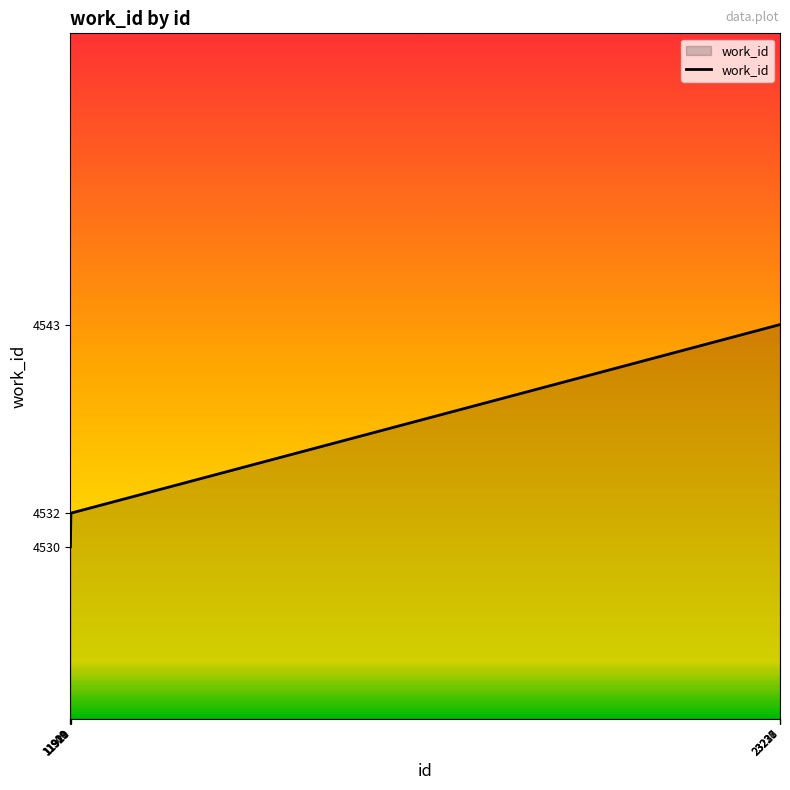

Reading left to right, list all the values displayed in this chart.

4530	4530	4530	4532	4532	4532	4543	4543	4543	4543